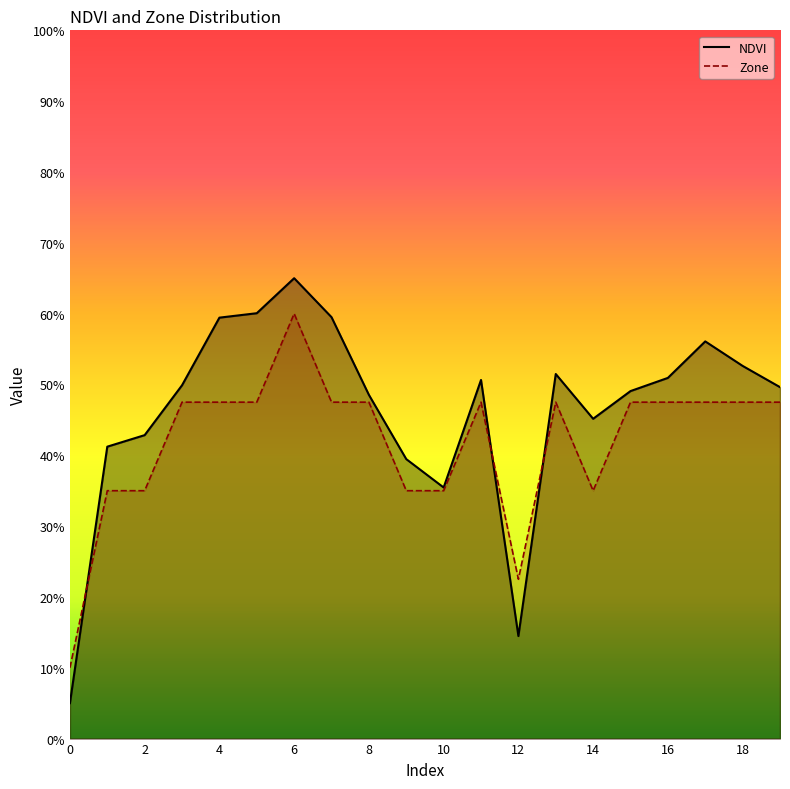

Which series ends up on top after the final intersection of NDVI and Zone?

NDVI